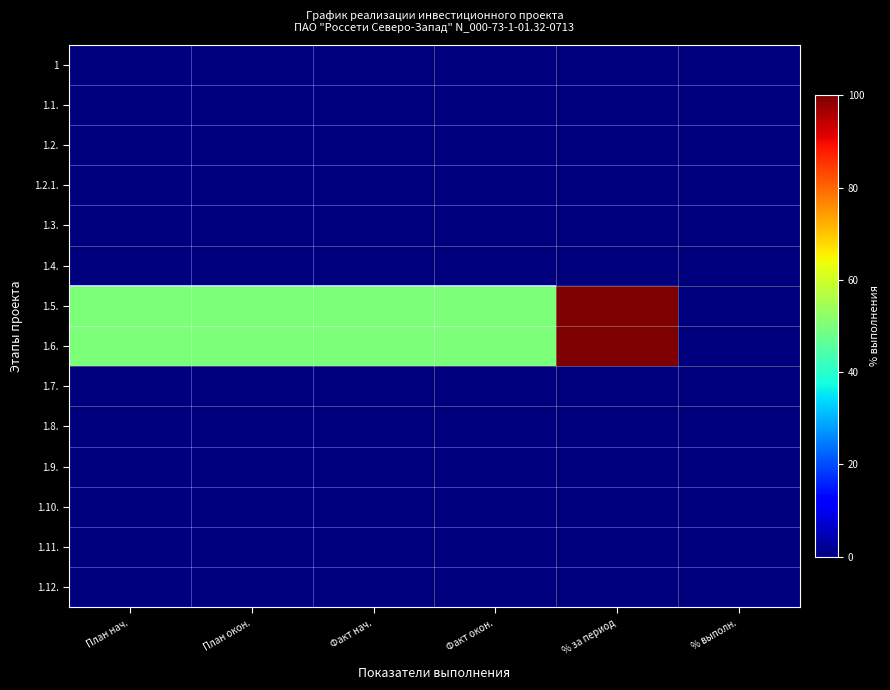

Rank the series by their maximum value, from lowest to highest.

1, 1.1., 1.2., 1.2.1., 1.3., 1.4., 1.7., 1.8., 1.9., 1.10., 1.11., 1.12., 1.5., 1.6.